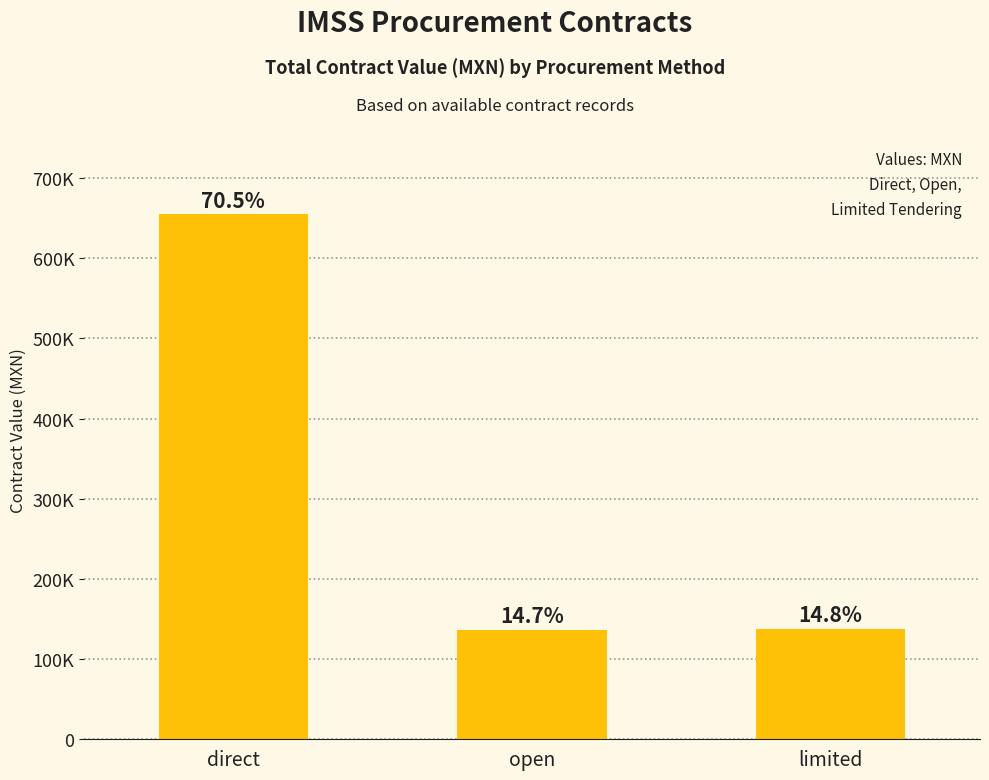

Are the bars horizontal?

No